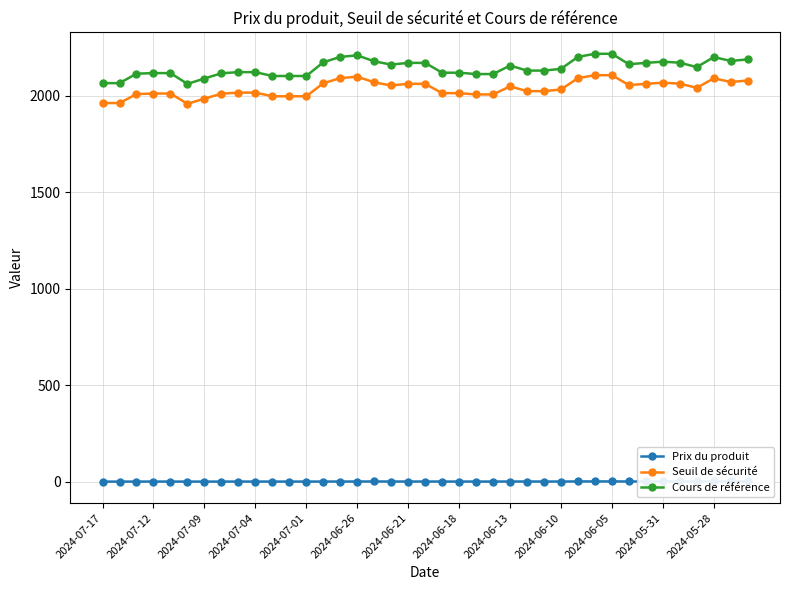

True or false: Cours de référence and Seuil de sécurité cross at least once.

False